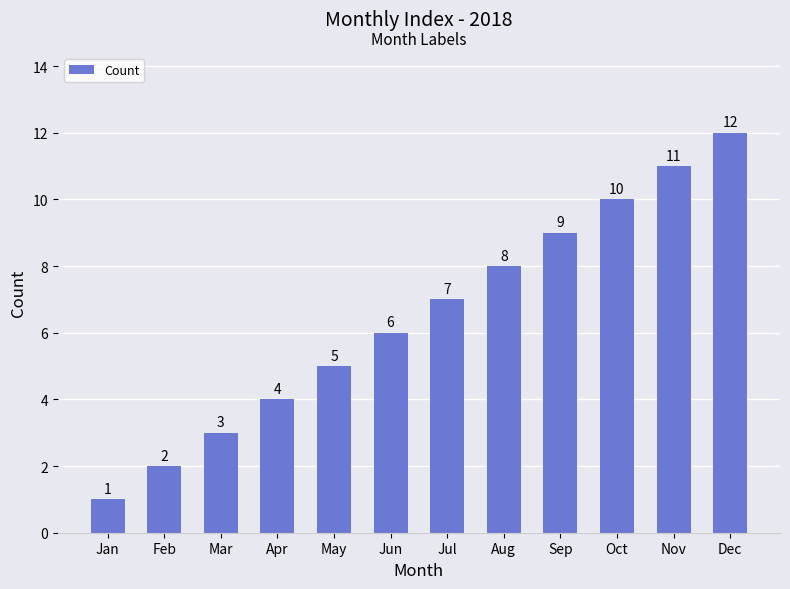

List the labels in order of value, largest first.

Dec, Nov, Oct, Sep, Aug, Jul, Jun, May, Apr, Mar, Feb, Jan